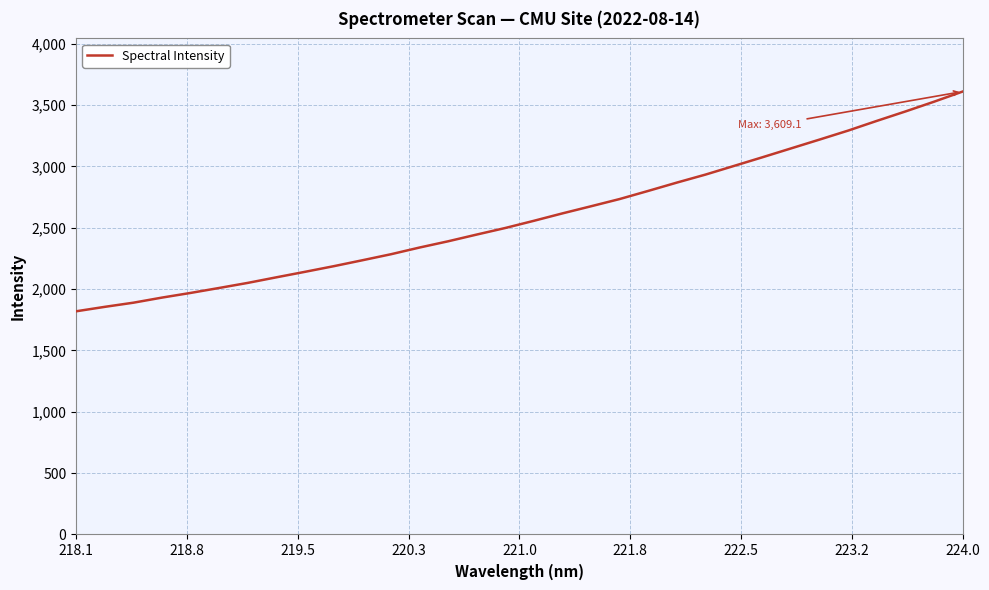

What is the difference between the maximum and minimum values?

1790.4